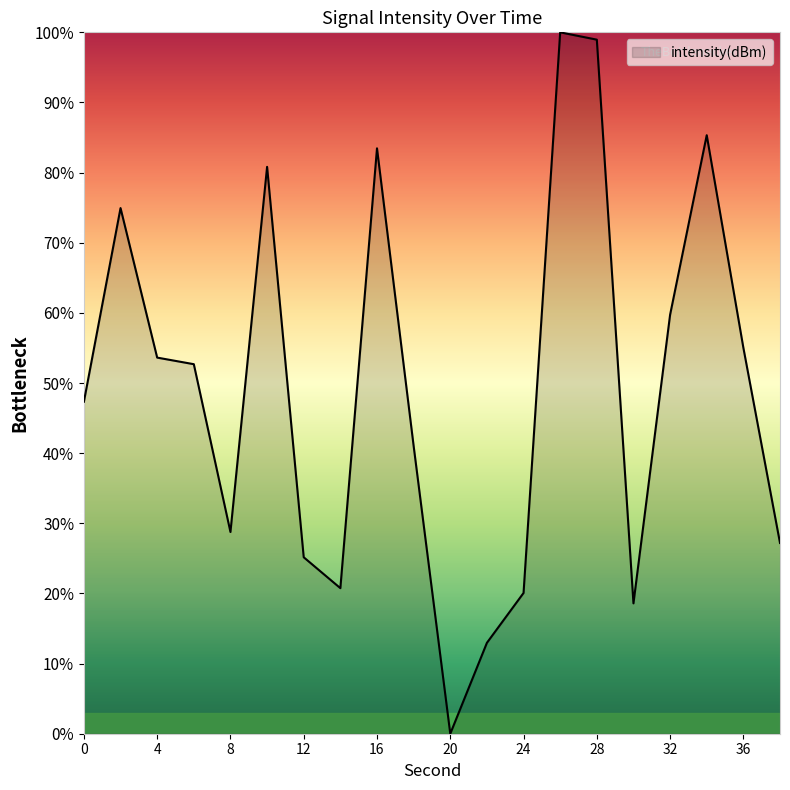

Does the chart display data point markers on the line(s)?

No